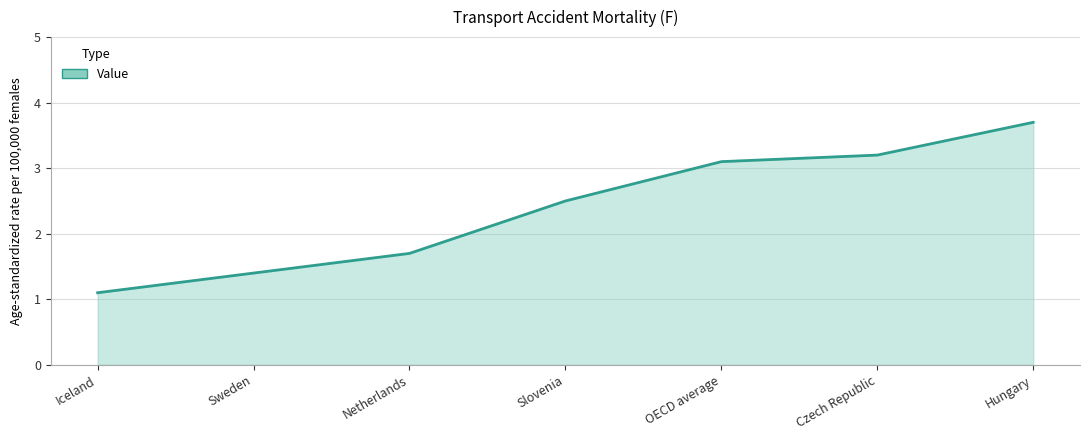

The value at OECD average is 3.1. True or false?

True